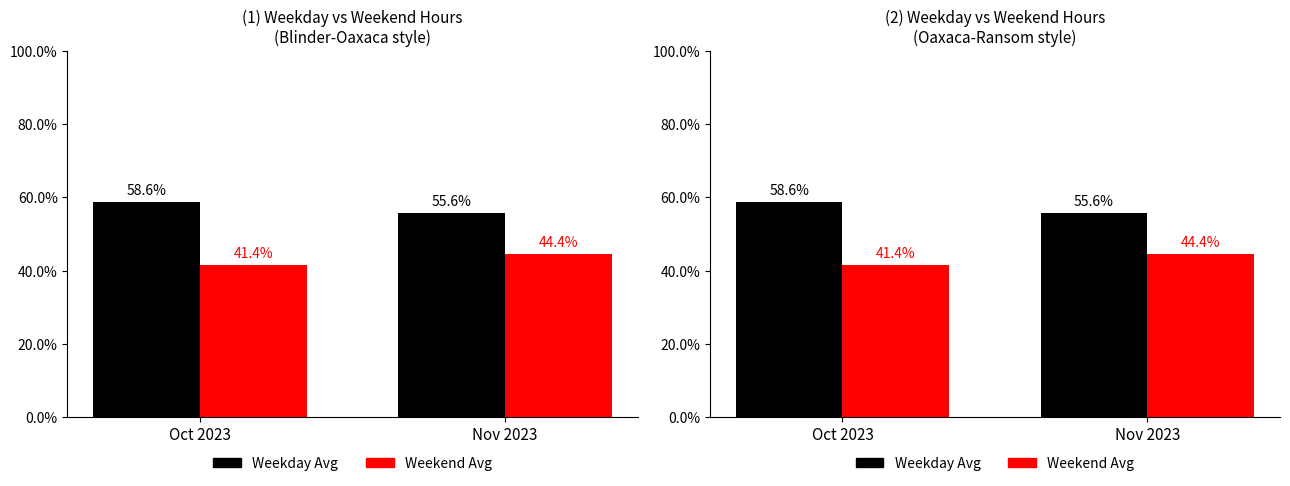

What is the maximum value for Weekend Avg?

44.4